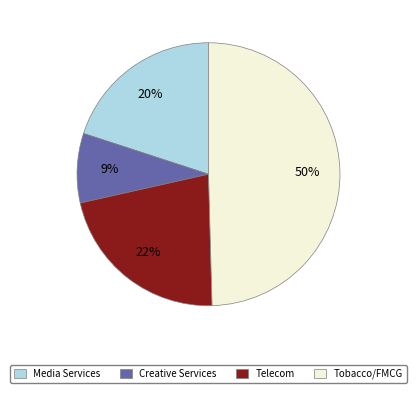

To the nearest percent, what is the difference between the largest and smallest slice percentages?

41%